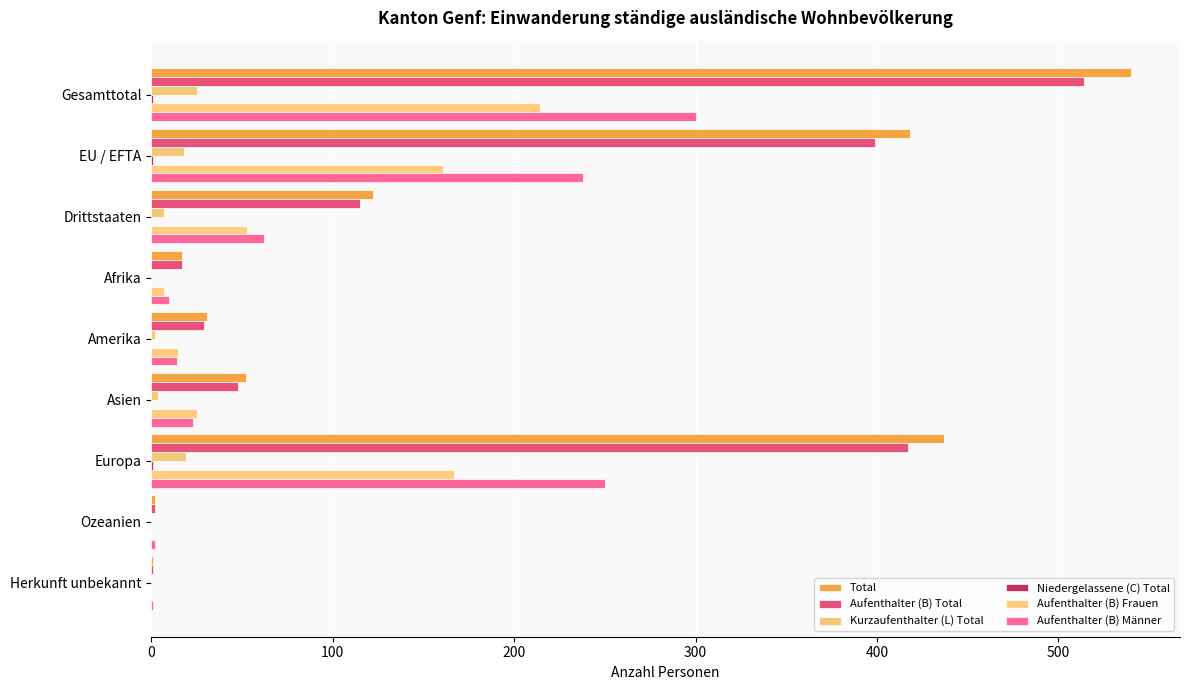

Count the Niedergelassene (C) Total values in the range 0 to 1.

9